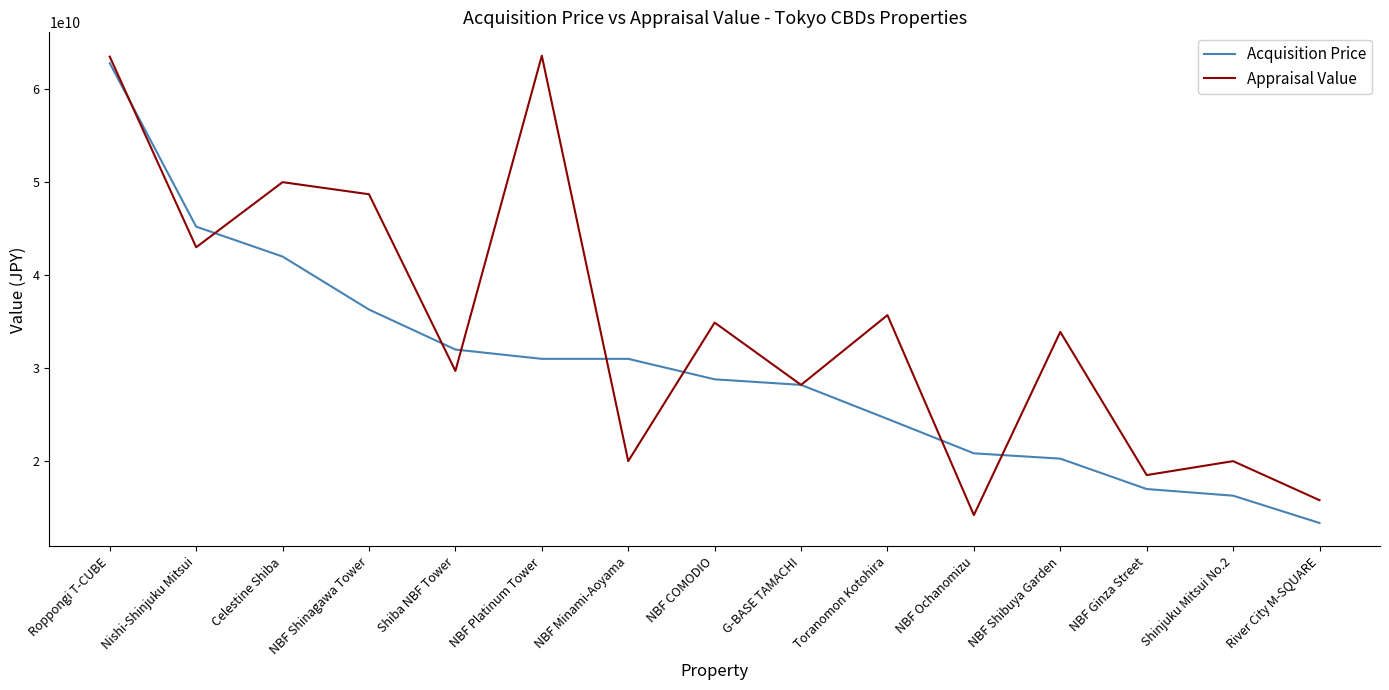

Which series changed the most between Nishi-Shinjuku Mitsui and NBF COMODIO?

Acquisition Price